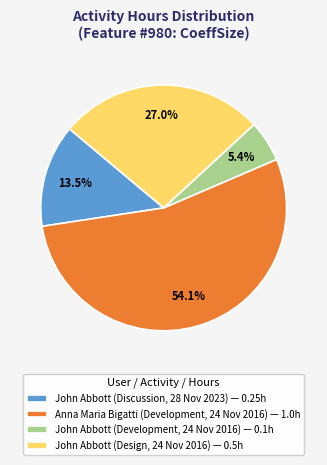

Is it true that Anna Maria Bigatti (Development, 24 Nov 2016) is 54% of the pie?

True